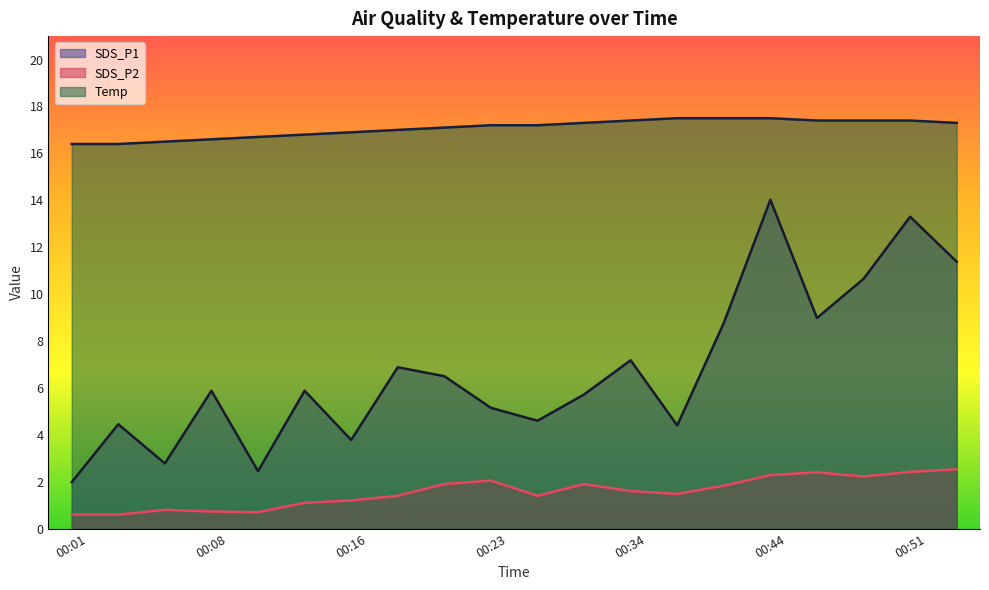

Rank the categories by SDS_P1 value from lowest to highest.

00:01, 00:11, 00:06, 00:16, 00:39, 00:03, 00:26, 00:23, 00:31, 00:08, 00:13, 00:21, 00:18, 00:34, 00:41, 00:46, 00:49, 00:54, 00:51, 00:44